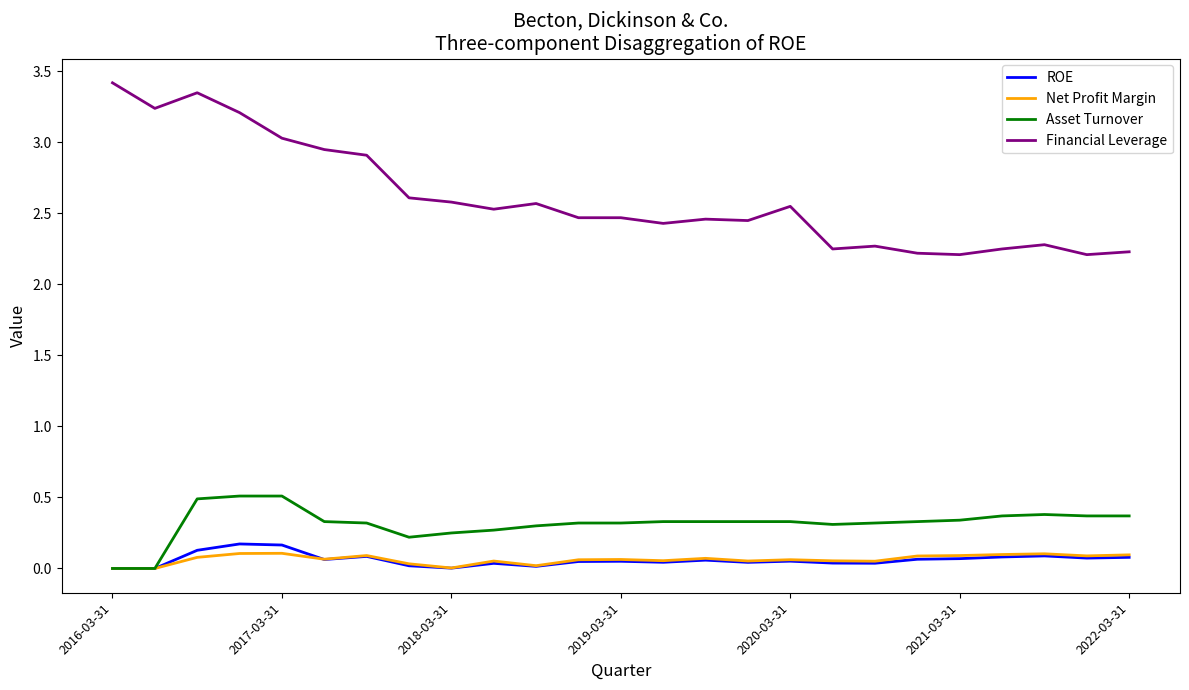

What is the average value of the Financial Leverage series?

2.6